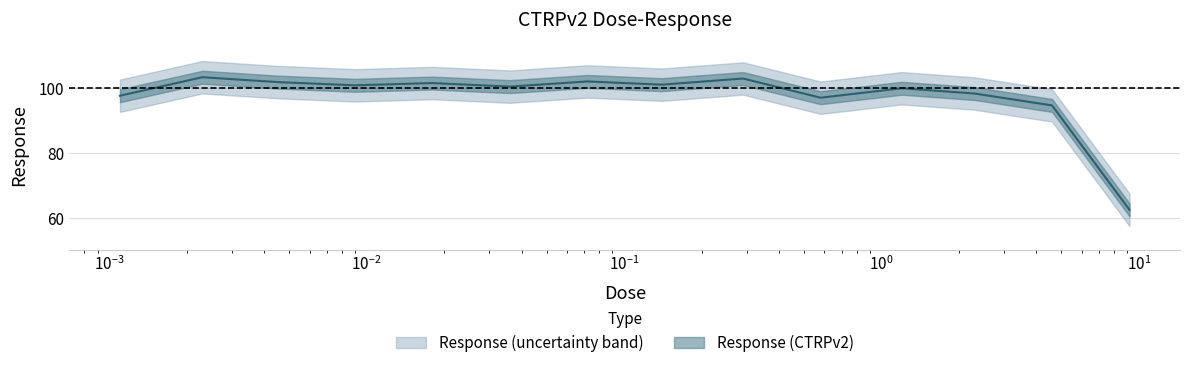

Reading left to right, transcribe all the data shown in this chart.

0.0011=97.6	0.0023=103.3	0.0045=101.8	0.009=100.8	0.018=101.5	0.036=100.4	0.072=102.0	0.14=101.0	0.29=102.9	0.58=97.0	1.2=99.9	2.3=98.3	4.6=94.6	9.2=62.4